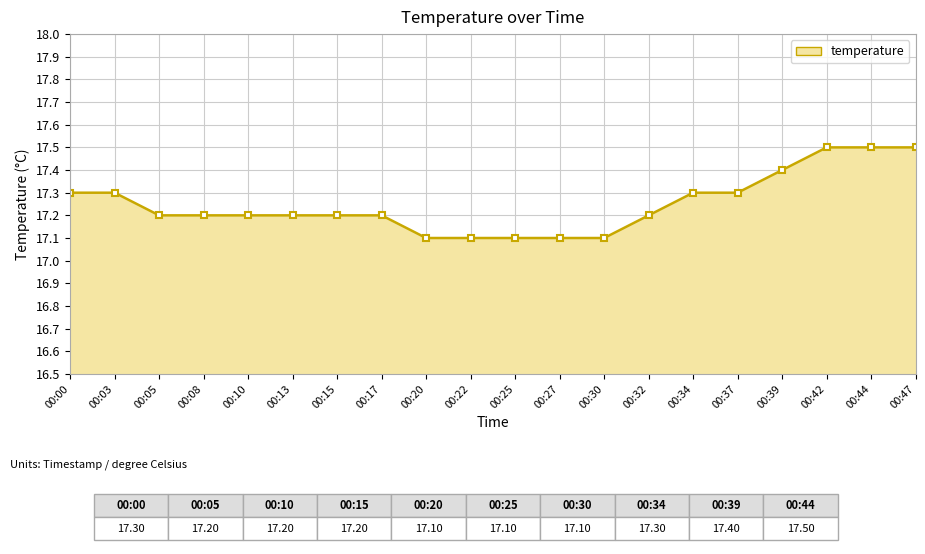

What is the difference between the second highest and minimum values?

0.4